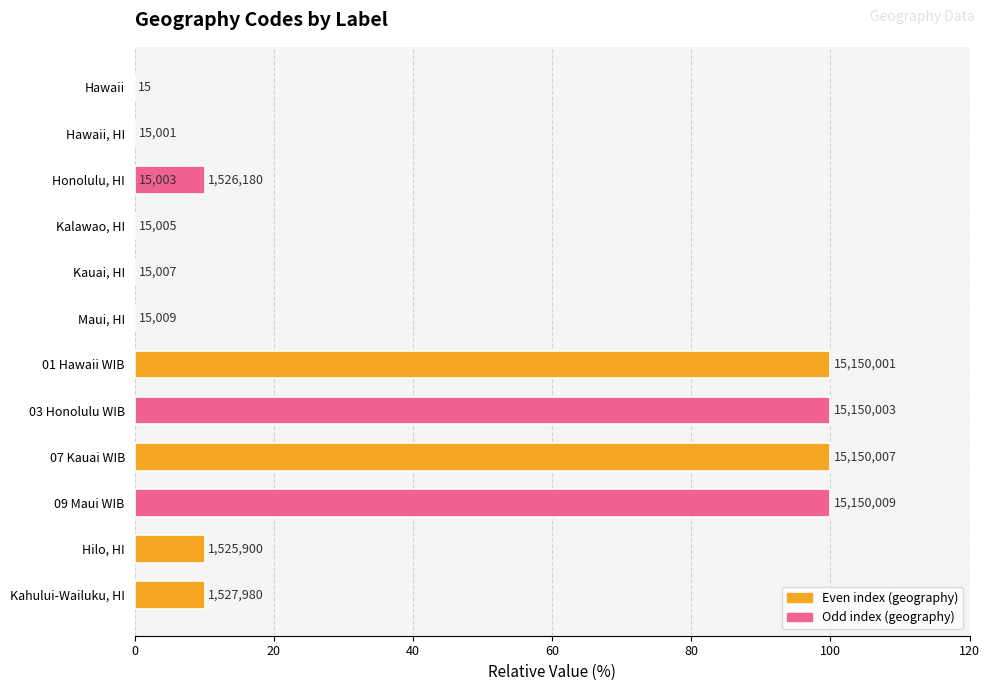

What is the change in value from Hawaii to 03 Honolulu WIB?

+100.0